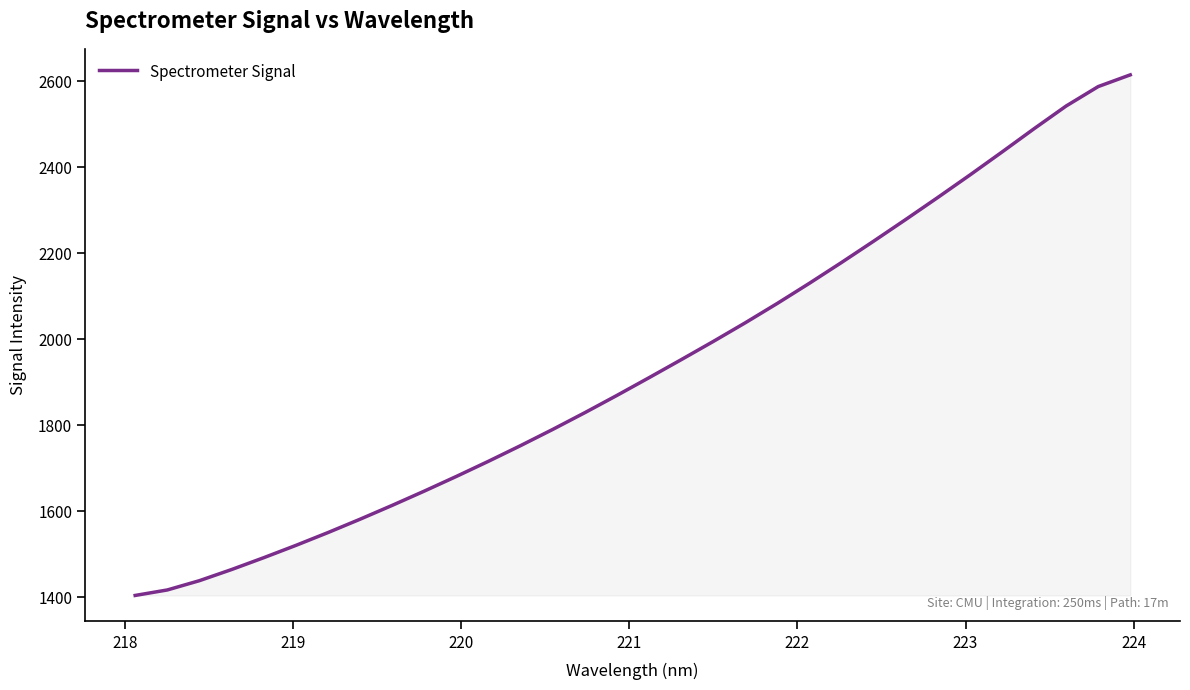

What is the minimum value shown in the chart?

1404.3